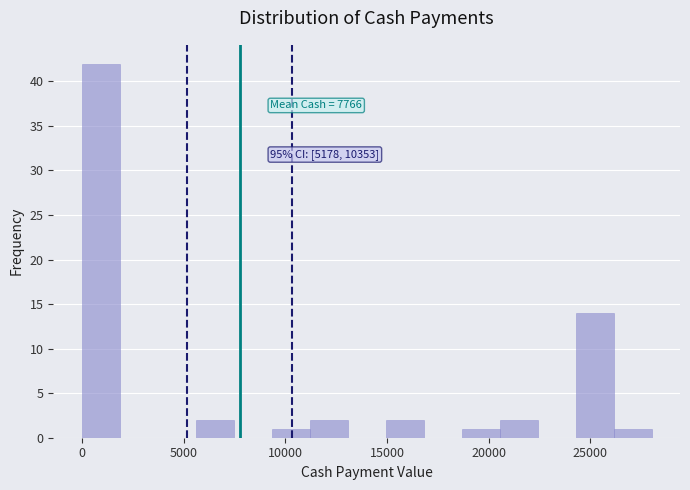

Read against the x-axis, roughly where is the centre of the tallest bar?

1000